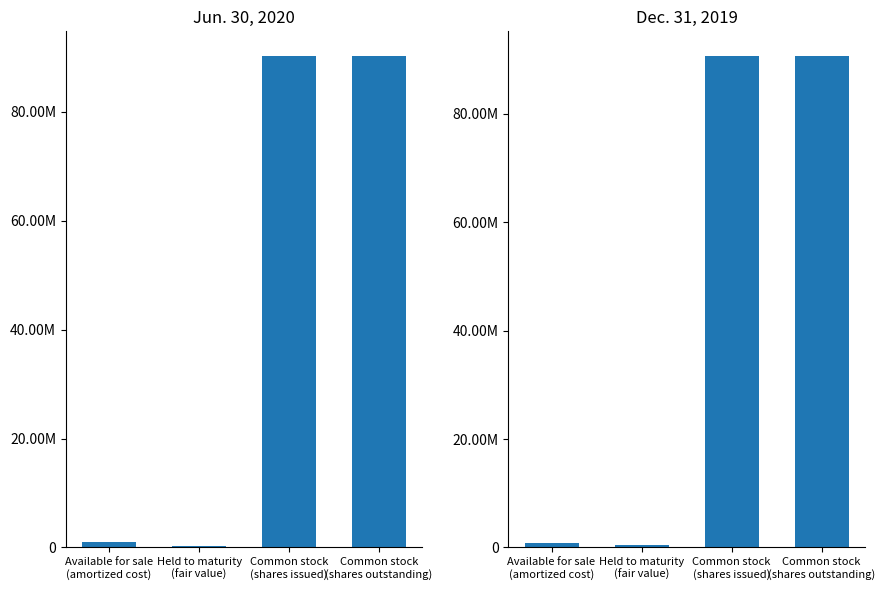

Does the chart contain stacked bars?

No